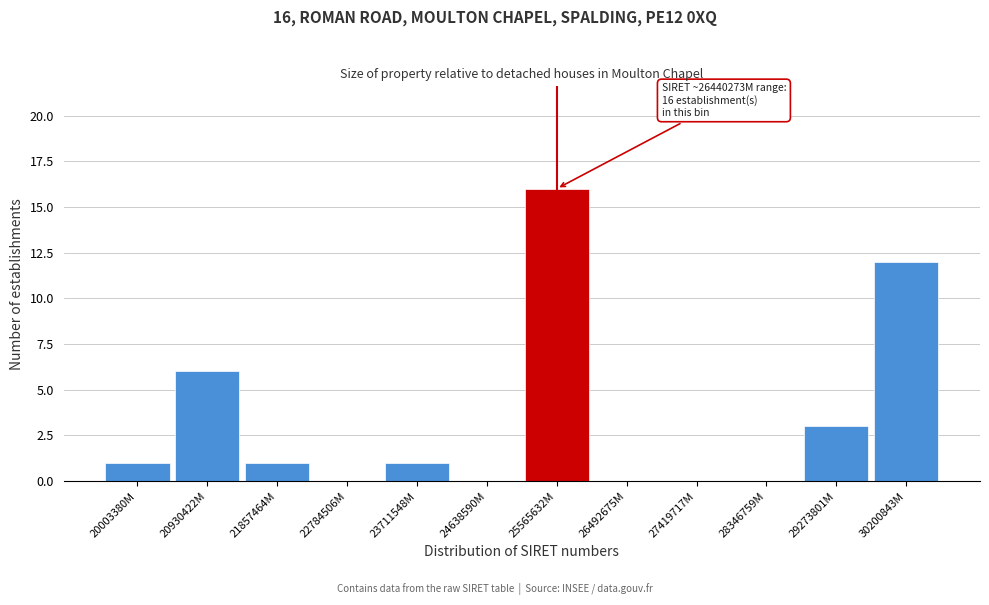

Reading right to left, list all the values displayed in this chart.

30200843M=12	29273801M=3	28346759M=0	27419717M=0	26492675M=0	25565632M=16	24638590M=0	23711548M=1	22784506M=0	21857464M=1	20930422M=6	20003380M=1